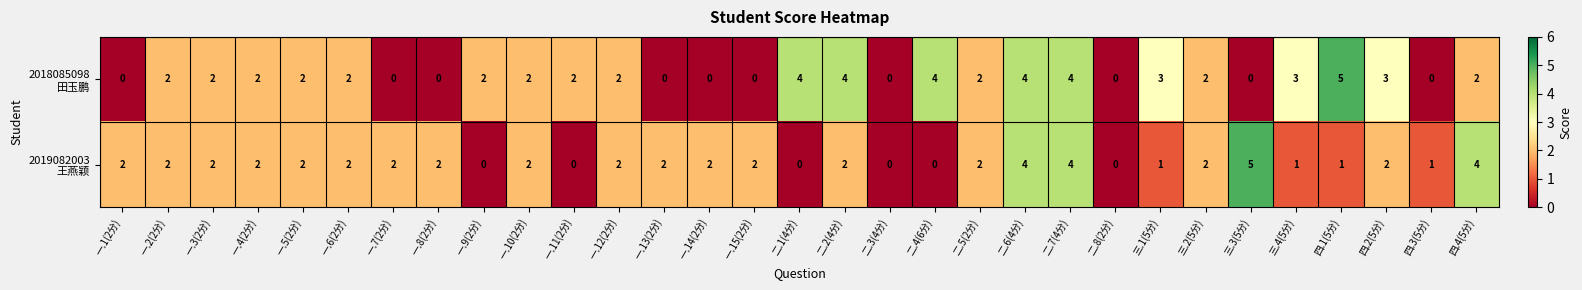

How many series are shown in this chart?

2